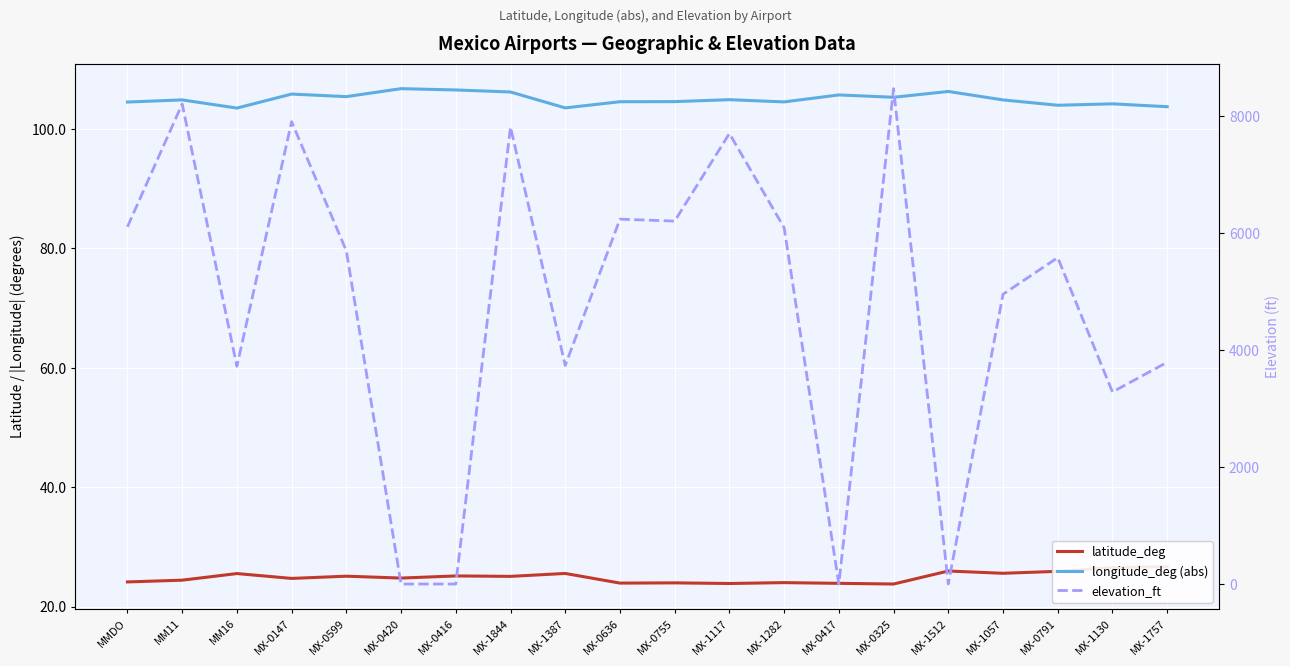

Rank the categories by latitude_deg value from lowest to highest.

MX-0325, MX-1117, MX-0417, MX-0636, MX-0755, MX-1282, MMDO, MM11, MX-0147, MX-0420, MX-1844, MX-0599, MX-0416, MM16, MX-1387, MX-1057, MX-0791, MX-1512, MX-1130, MX-1757